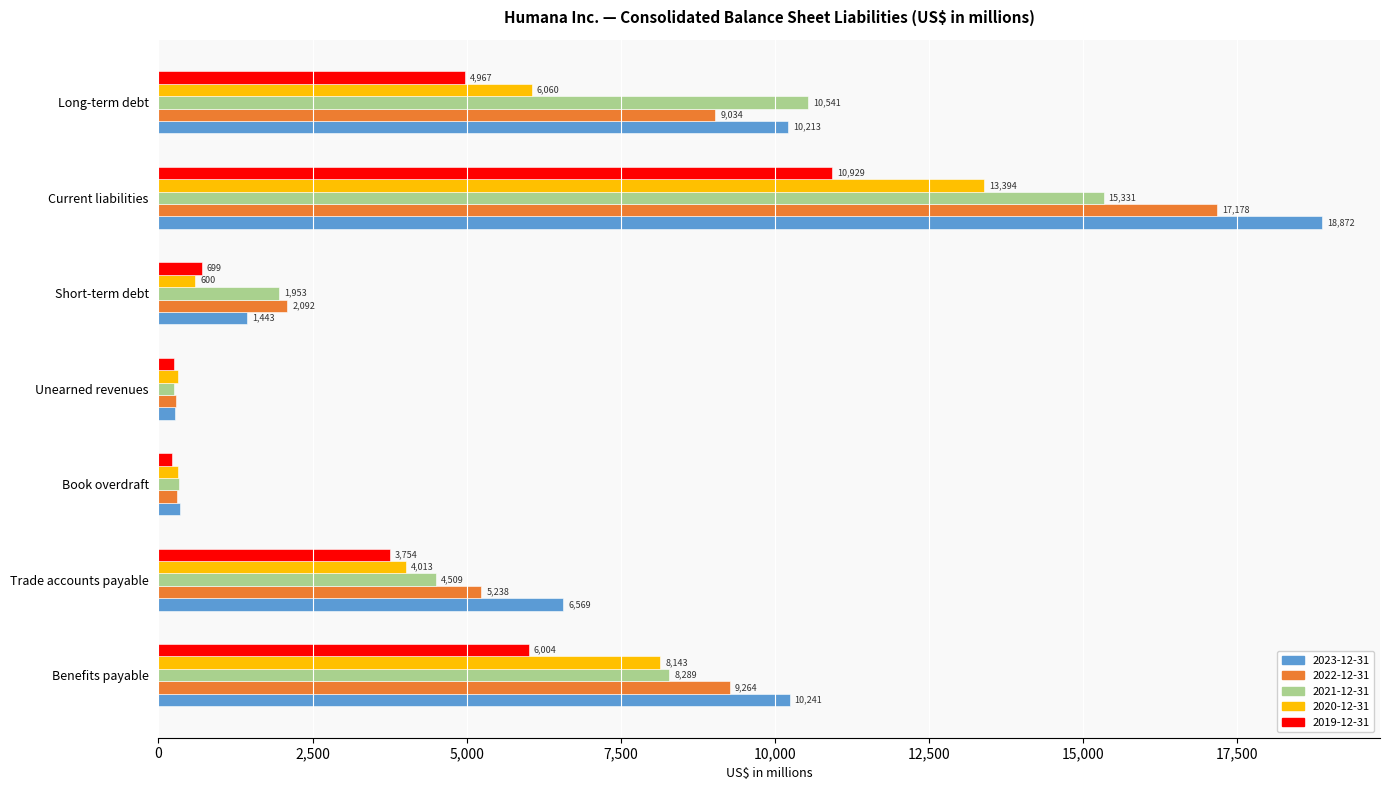

At which category is the sum across all series the highest?

Current liabilities